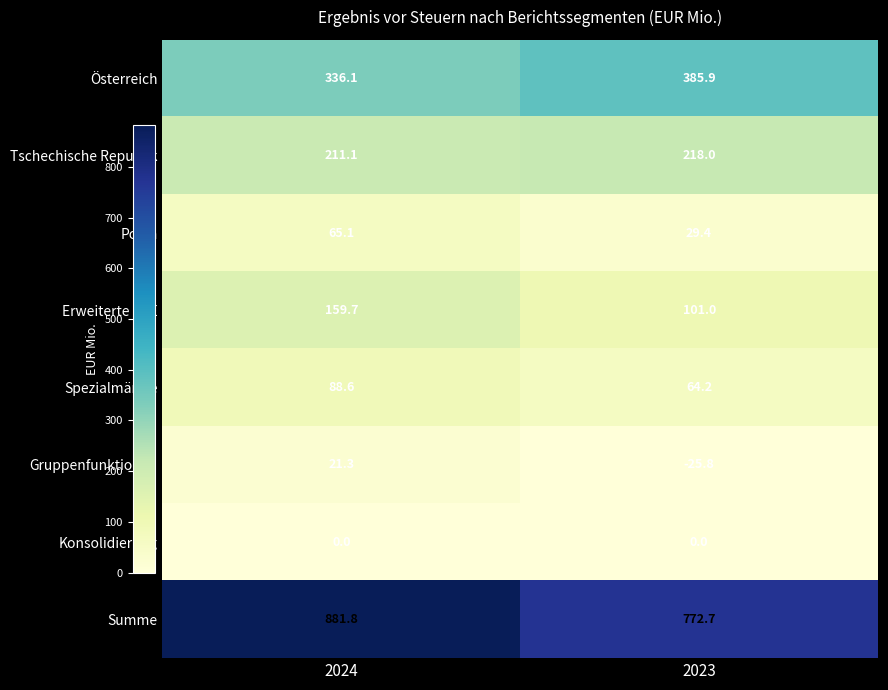

Reading left to right, extract all data points from this chart.

Österreich: 2024=336.1	2023=385.9
Tschechische Republik: 2024=211.1	2023=218.0
Polen: 2024=65.1	2023=29.4
Erweiterte CEE: 2024=159.7	2023=101.0
Spezialmärkte: 2024=88.6	2023=64.2
Gruppenfunktionen: 2024=21.3	2023=-25.8
Konsolidierung: 2024=0.0	2023=0.0
Summe: 2024=881.8	2023=772.7